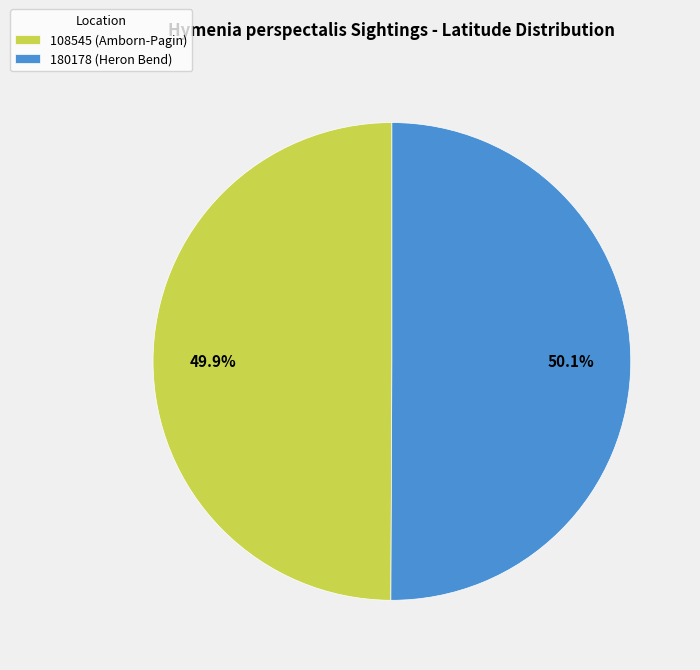

Is the sum of 108545 (Amborn-Pagin) and 180178 (Heron Bend) greater than half?

Yes